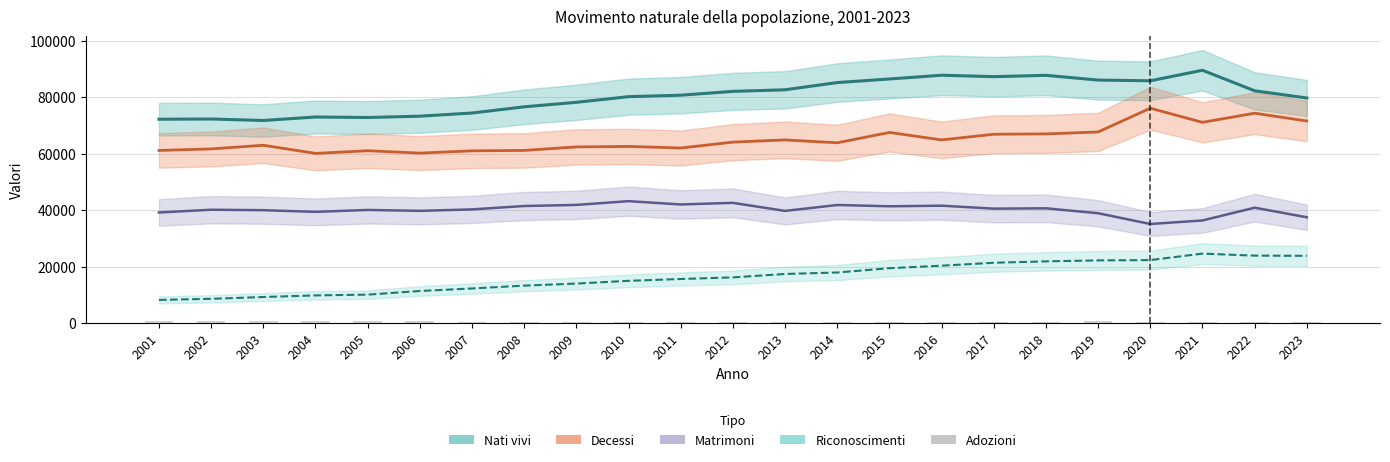

What is the difference between the second highest and minimum values in the Matrimoni series?

7494